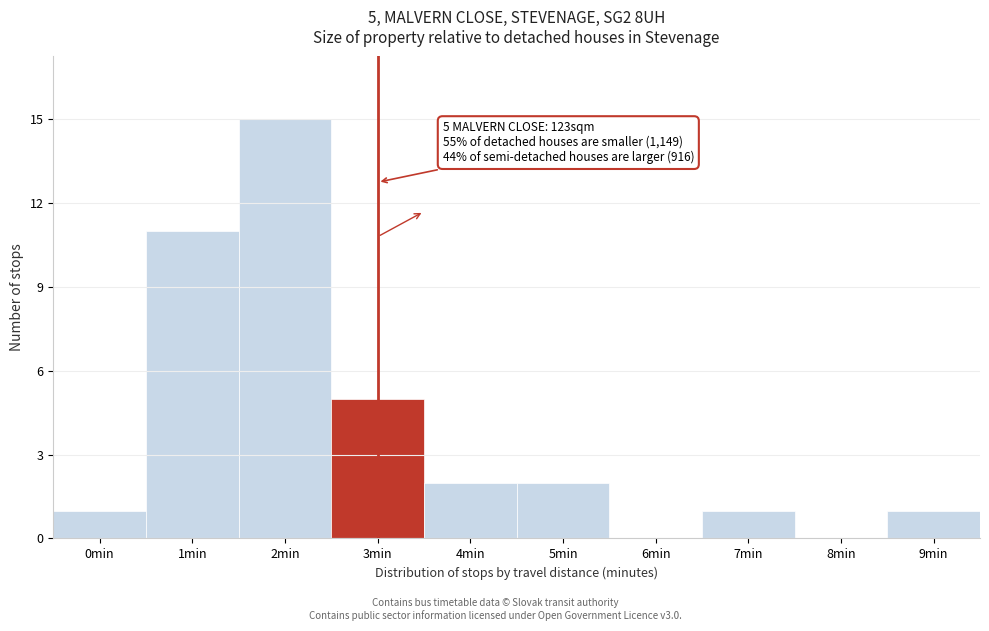

Reading left to right, list all the values displayed in this chart.

0min=1	1min=11	2min=15	3min=5	4min=2	5min=2	6min=0	7min=1	8min=0	9min=1